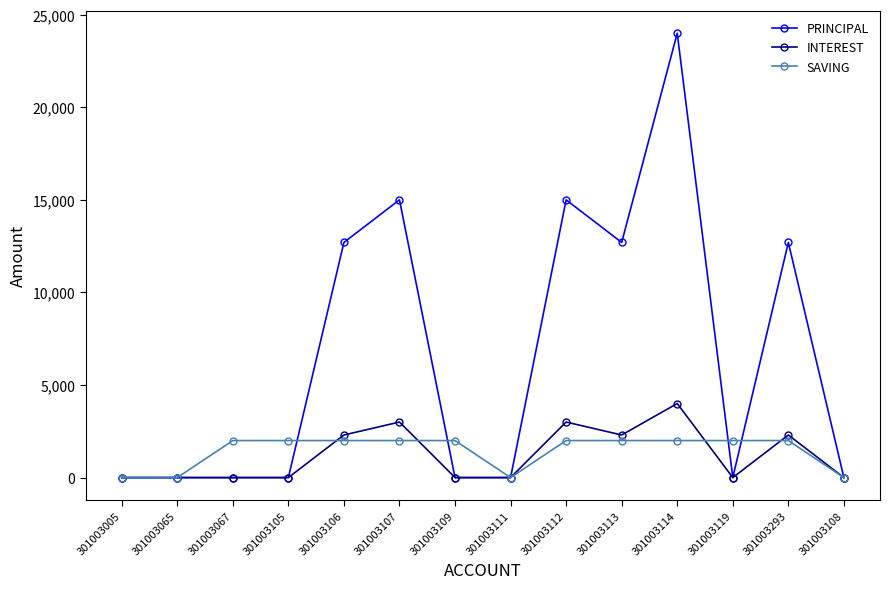

Reading left to right, transcribe all the data shown in this chart.

PRINCIPAL: 0	0	0	0	12700	15000	0	0	15000	12700	24000	0	12700	0
INTEREST: 0	0	0	0	2300	3000	0	0	3000	2300	4000	0	2300	0
SAVING: 0	0	2000	2000	2000	2000	2000	0	2000	2000	2000	2000	2000	0